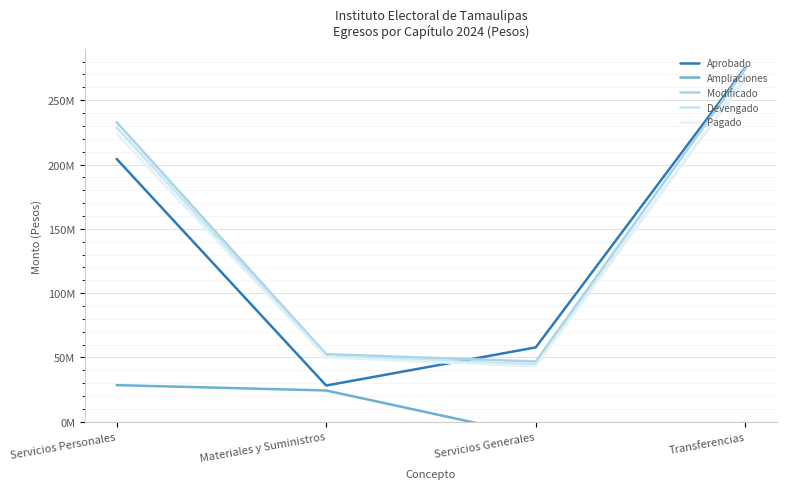

How many series are shown in this chart?

5